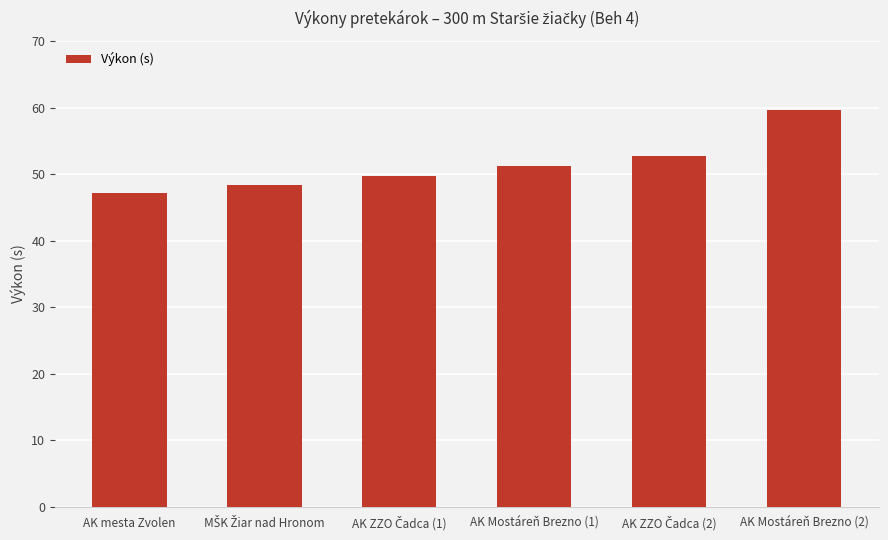

What is the change in value from AK mesta Zvolen to AK Mostáreň Brezno (2)?

+12.5